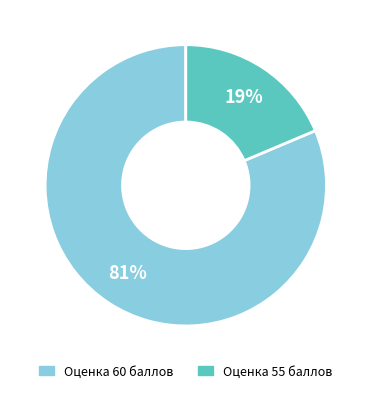

How many segments does this pie chart have?

2